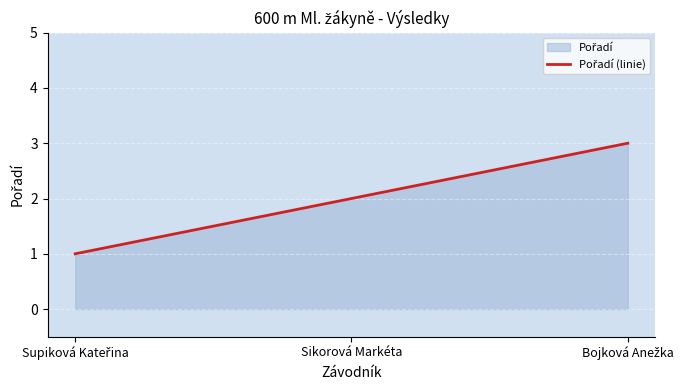

Which has a higher value, Sikorová Markéta or Bojková Anežka?

Bojková Anežka